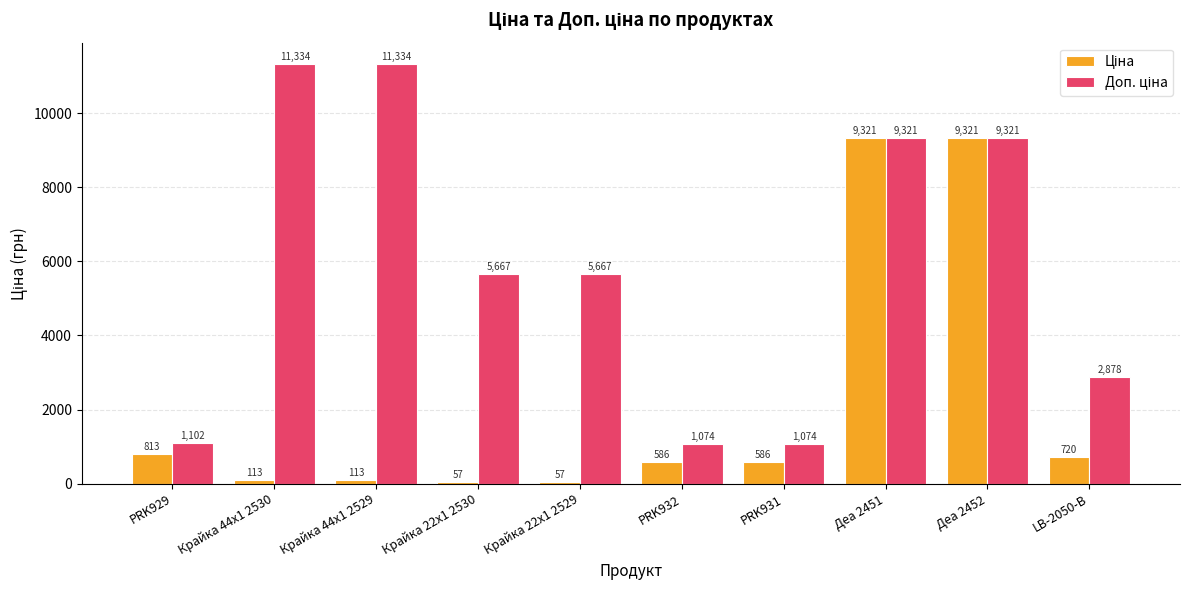

What is the maximum value shown in the chart?

11334.0